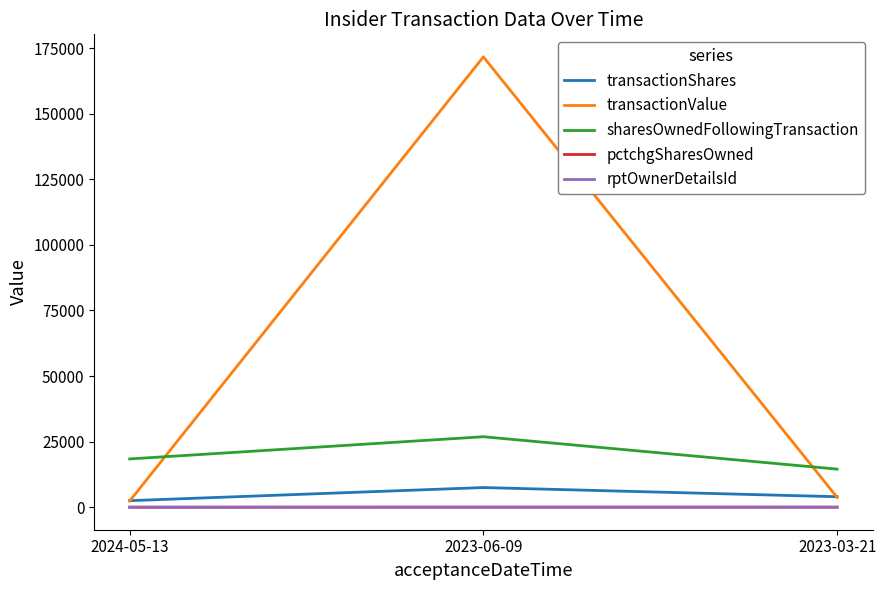

Which label corresponds to the largest value in the chart?

2023-06-09